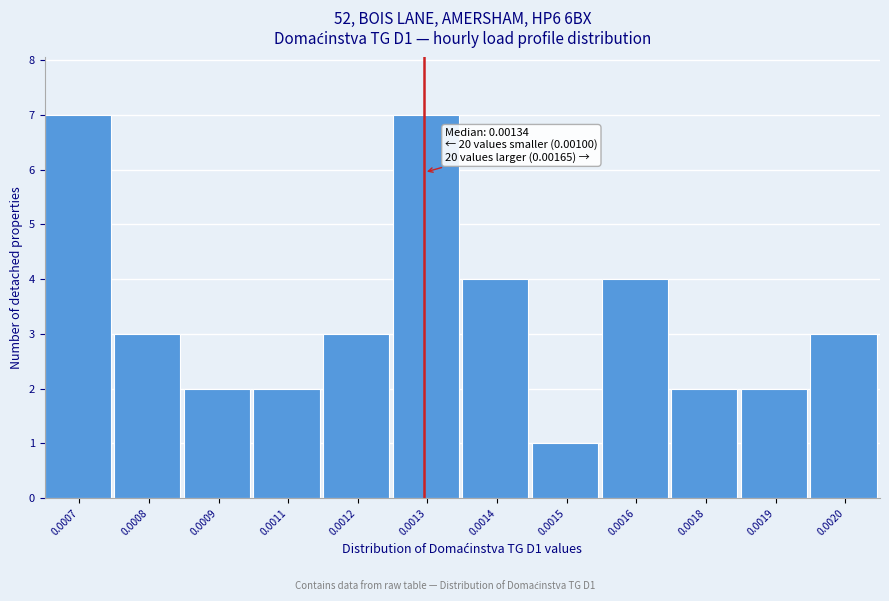

Reading left to right, transcribe all the data shown in this chart.

0.0007=7	0.0008=3	0.0009=2	0.0011=2	0.0012=3	0.0013=7	0.0014=4	0.0015=1	0.0016=4	0.0018=2	0.0019=2	0.0020=3